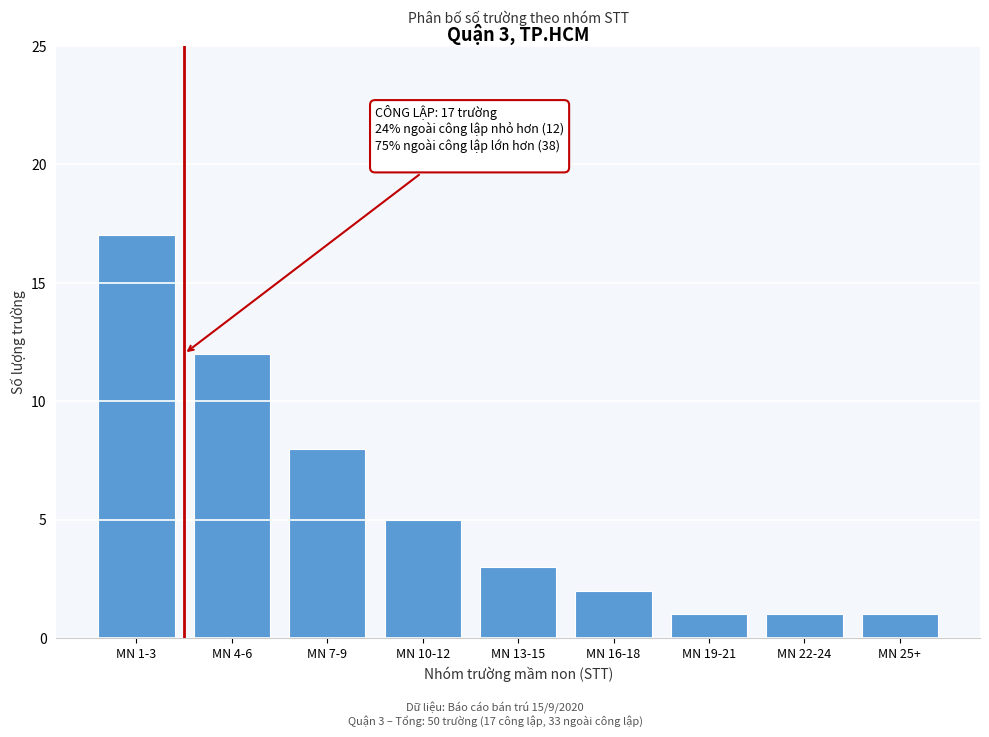

Reading left to right, list all the values displayed in this chart.

17	12	8	5	3	2	1	1	1